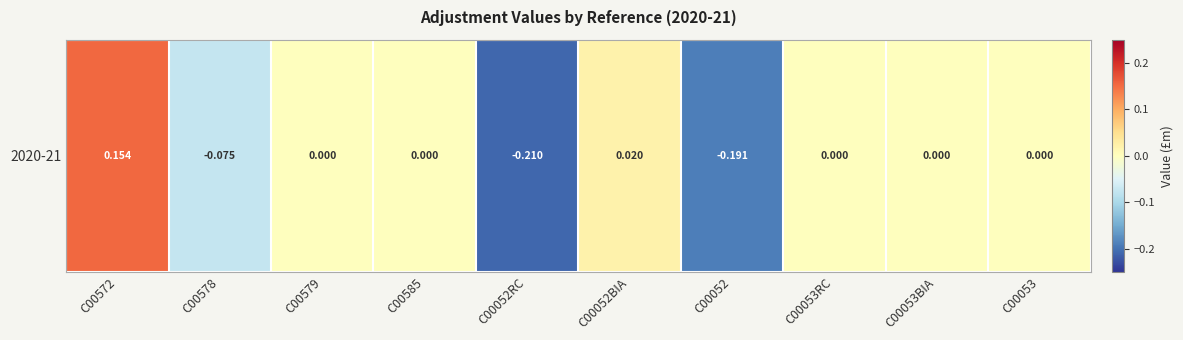

What is the difference between the maximum and minimum values?

0.4